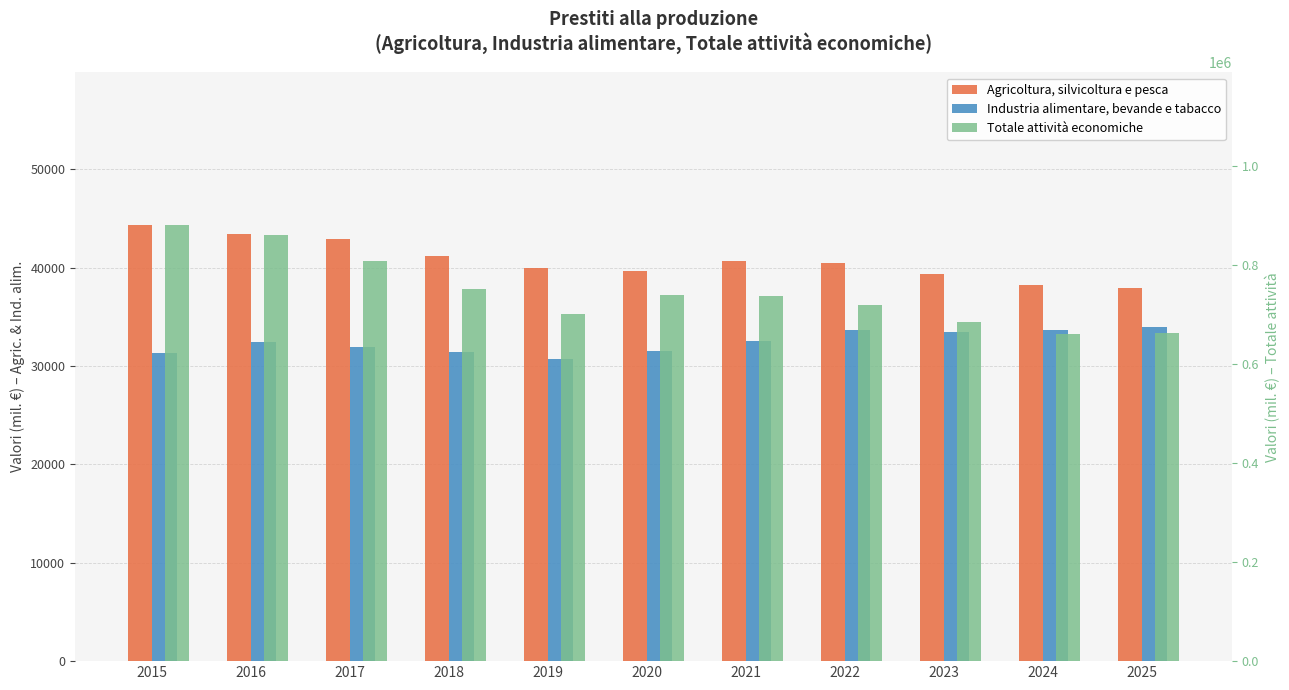

What is the sum of all Totale attività economiche values?

8206700.1